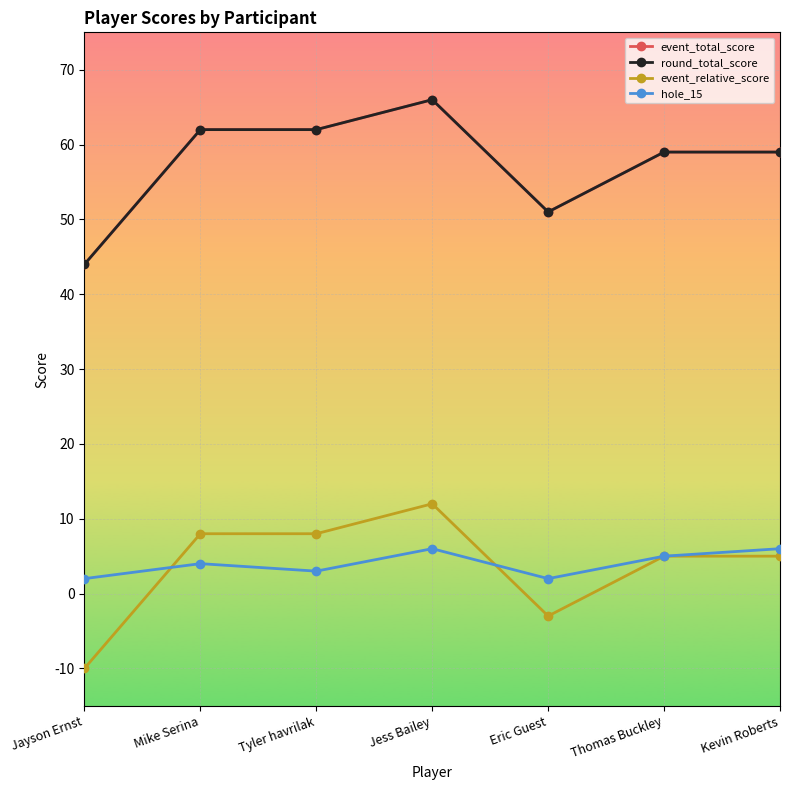

At which label is event_total_score closest to 55?

Eric Guest